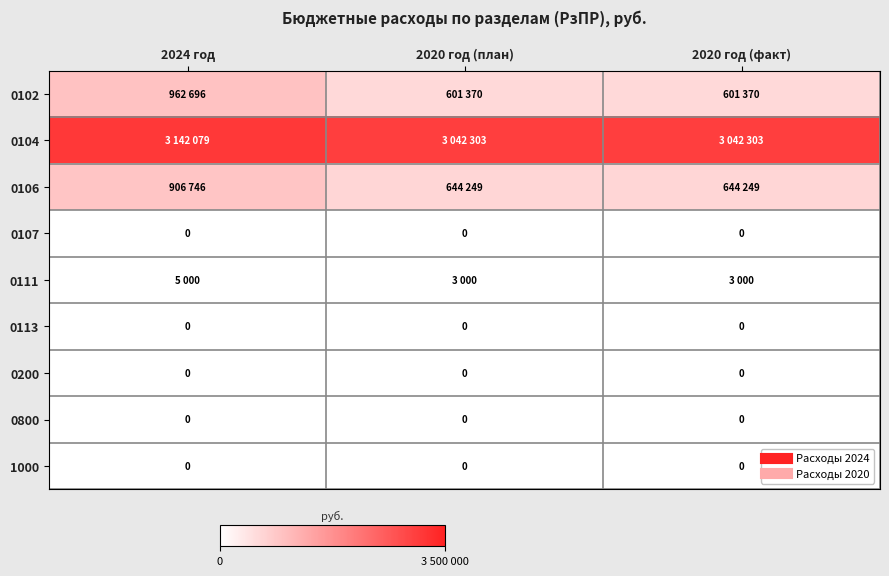

How many categories are shown in the chart?

3